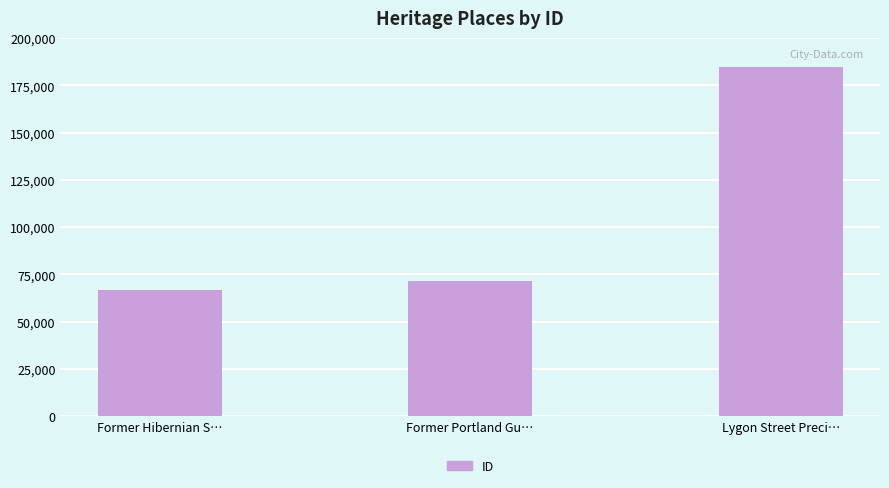

At which label is the value closest to 125843?

Former Portland Gu…